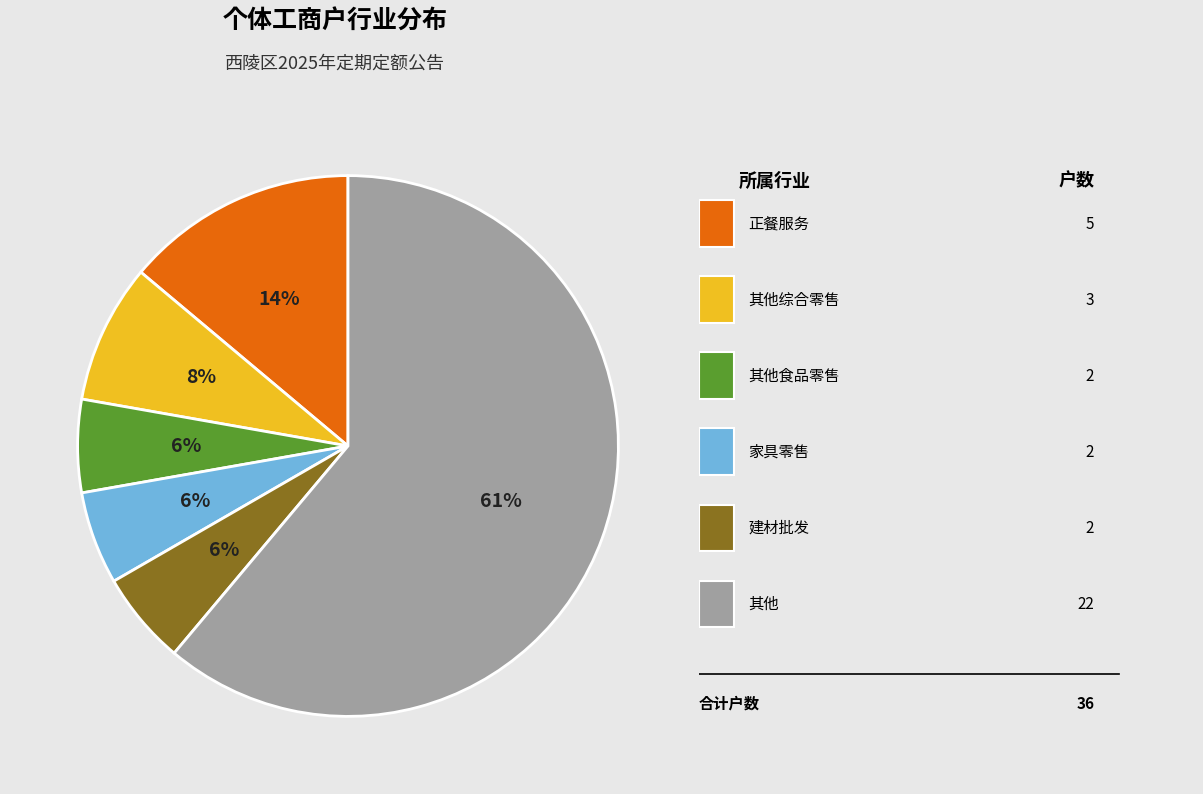

To the nearest percent, what is the average slice percentage?

17%